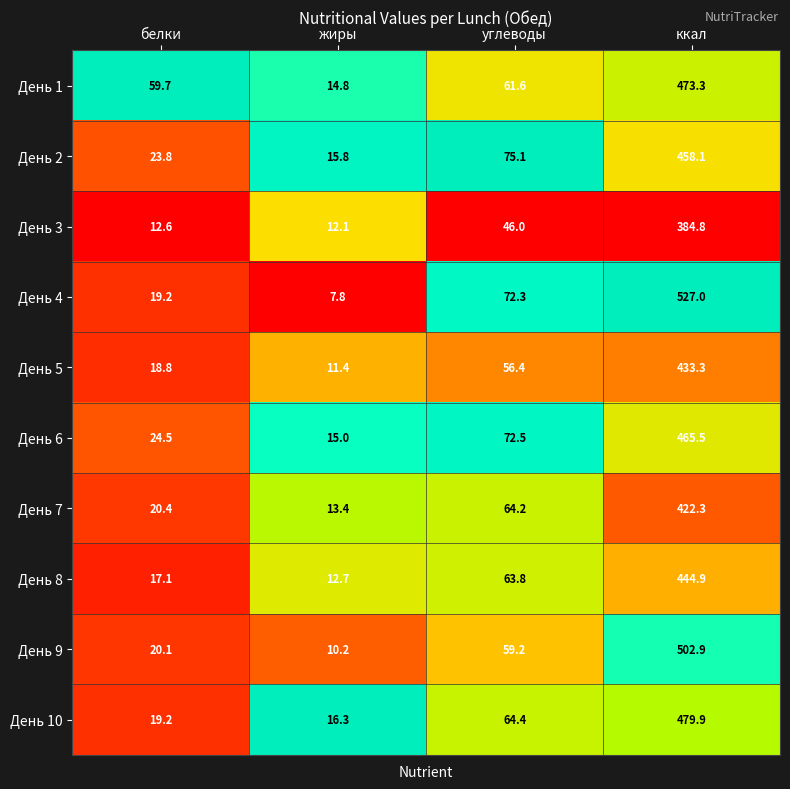

Rank the series by their maximum value, from highest to lowest.

День 4, День 9, День 10, День 1, День 6, День 2, День 8, День 5, День 7, День 3